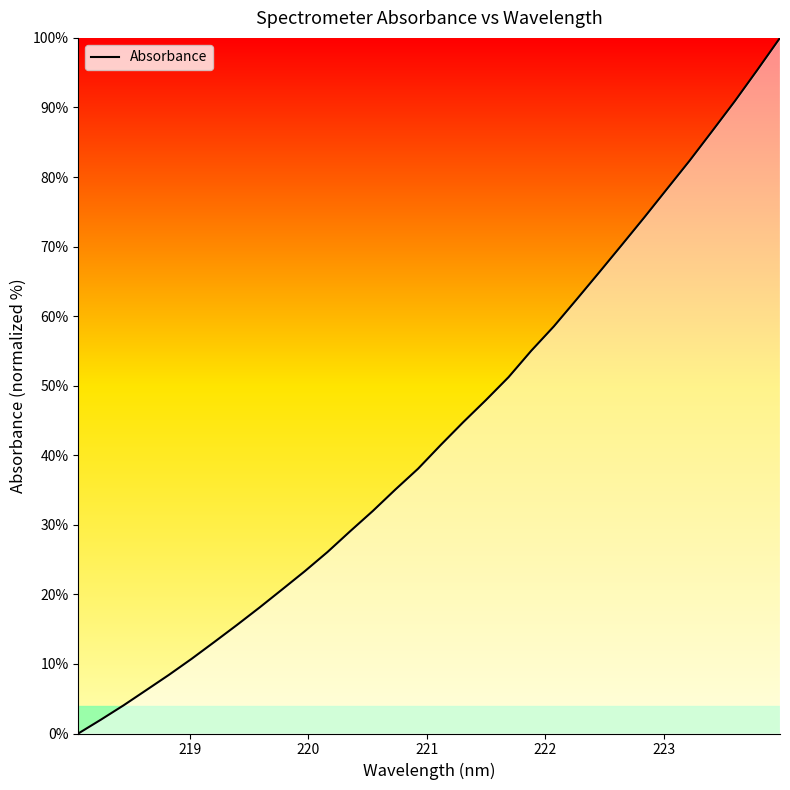

What is the greatest value displayed?

100.0